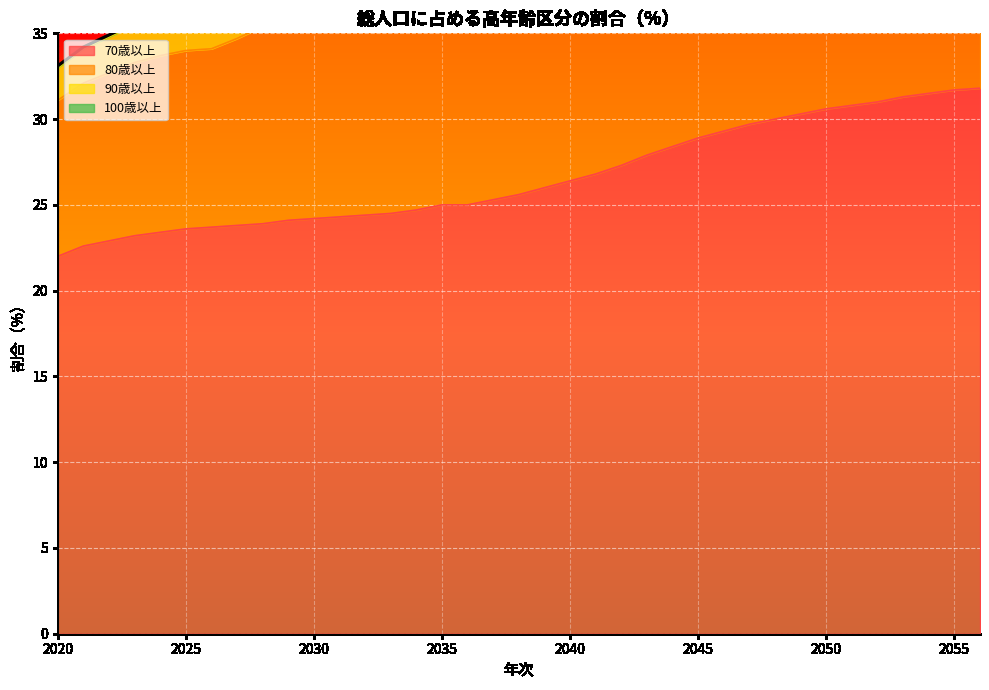

List the series in order of their peak value, highest first.

70歳以上, 80歳以上, 90歳以上, 100歳以上